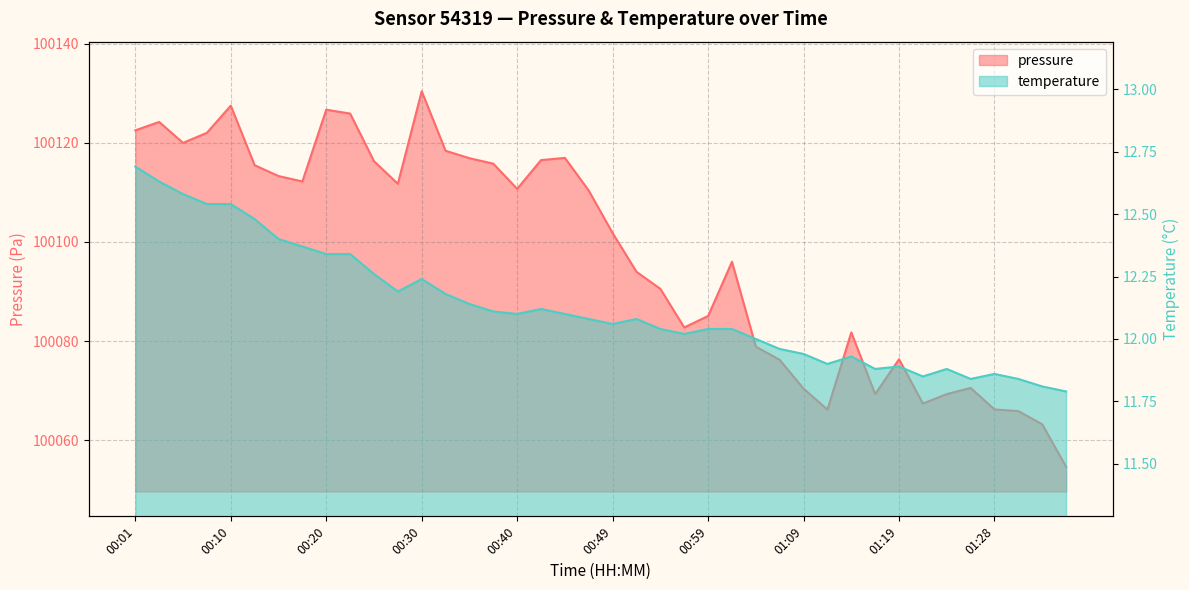

What is the difference between the maximum and minimum values in the pressure series?

75.7